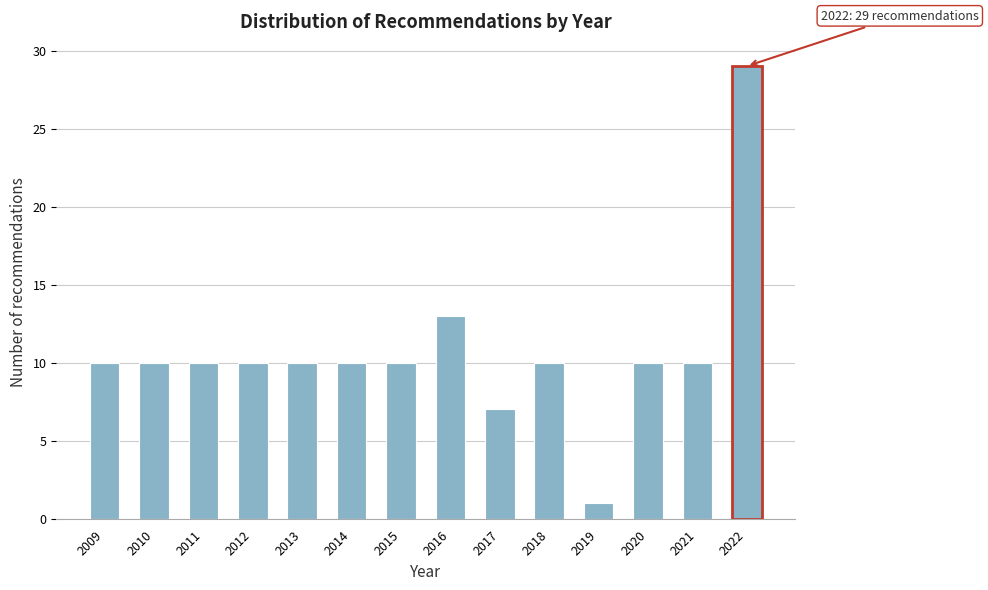

Reading left to right, transcribe all the data shown in this chart.

10	10	10	10	10	10	10	13	7	10	1	10	10	29